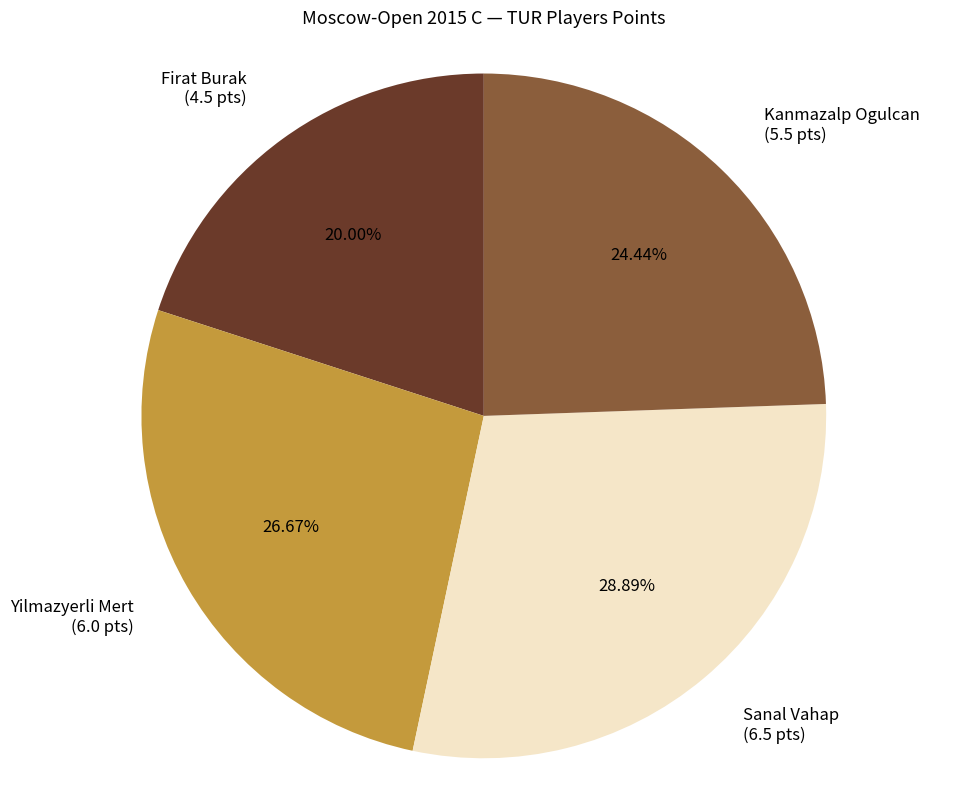

Do Sanal Vahap and Firat Burak together represent more than half of the pie?

No